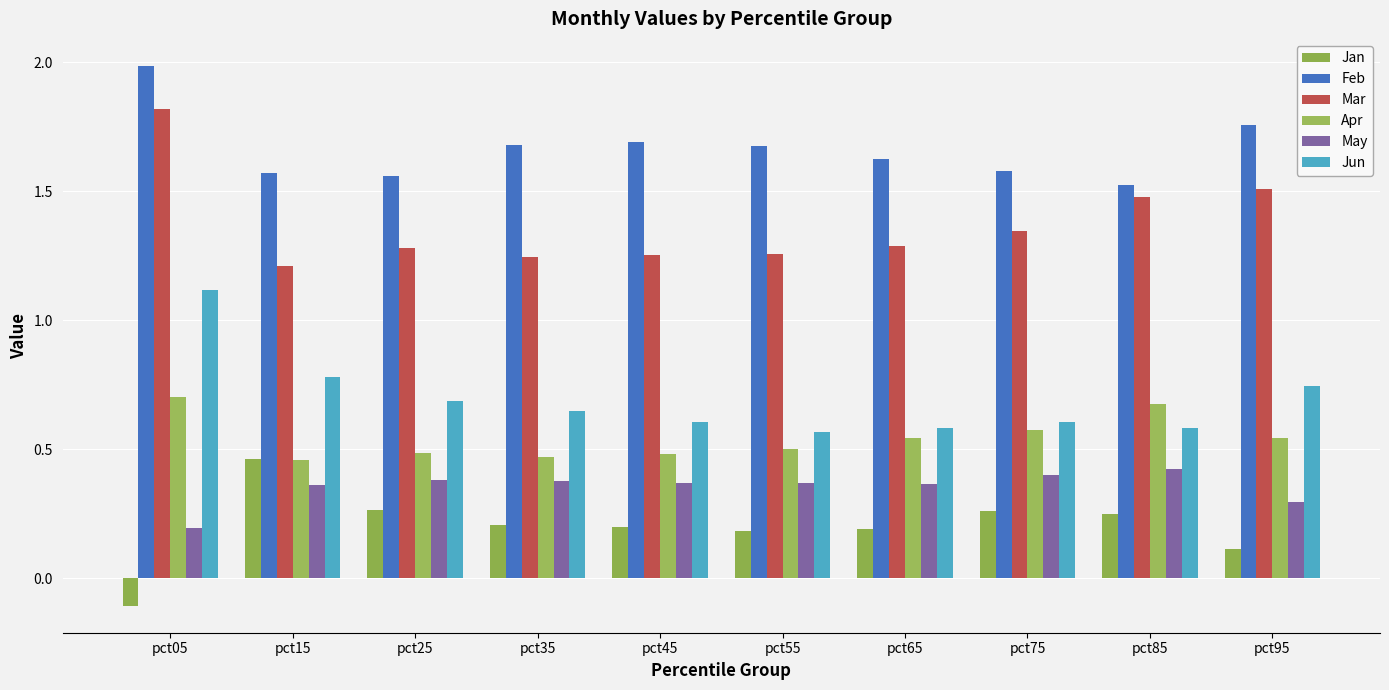

How many data points in Jan are above 0?

9